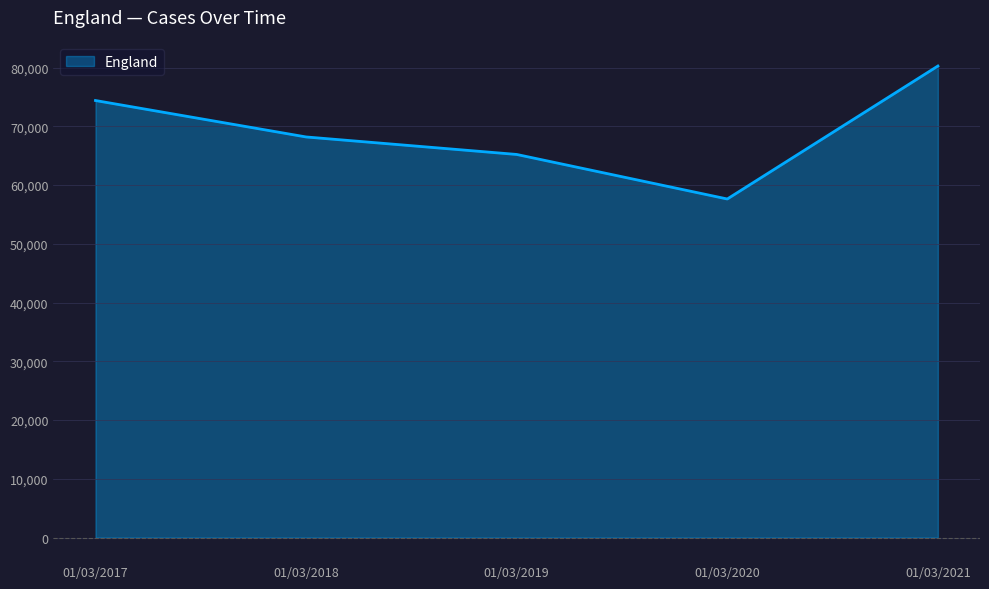

The value at 01/03/2020 is 57626. True or false?

True